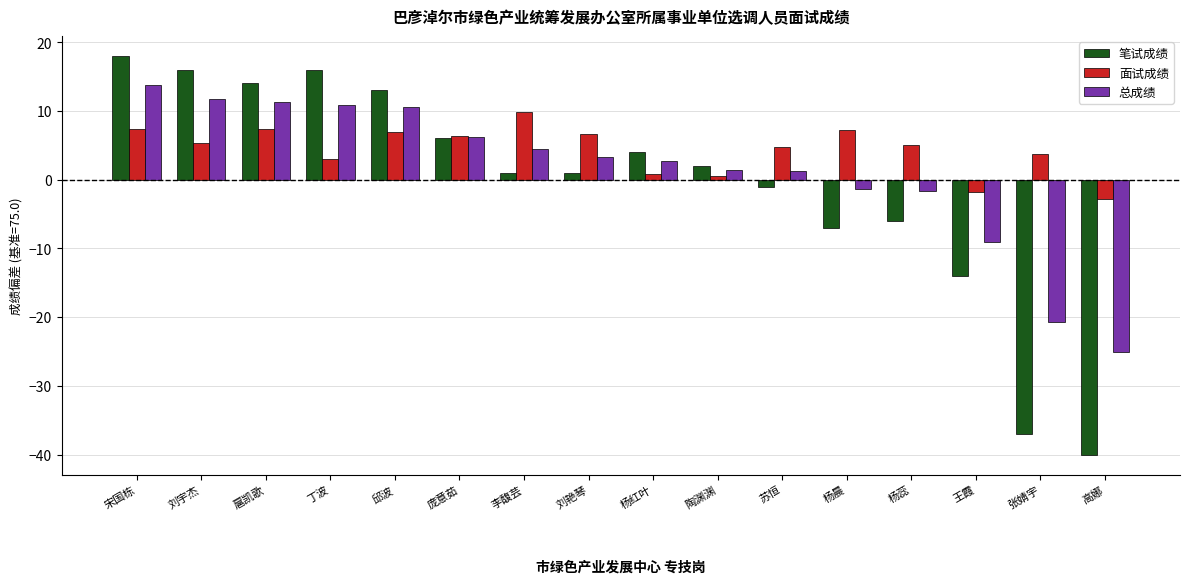

List the series in order of their peak value, lowest first.

面试成绩, 总成绩, 笔试成绩